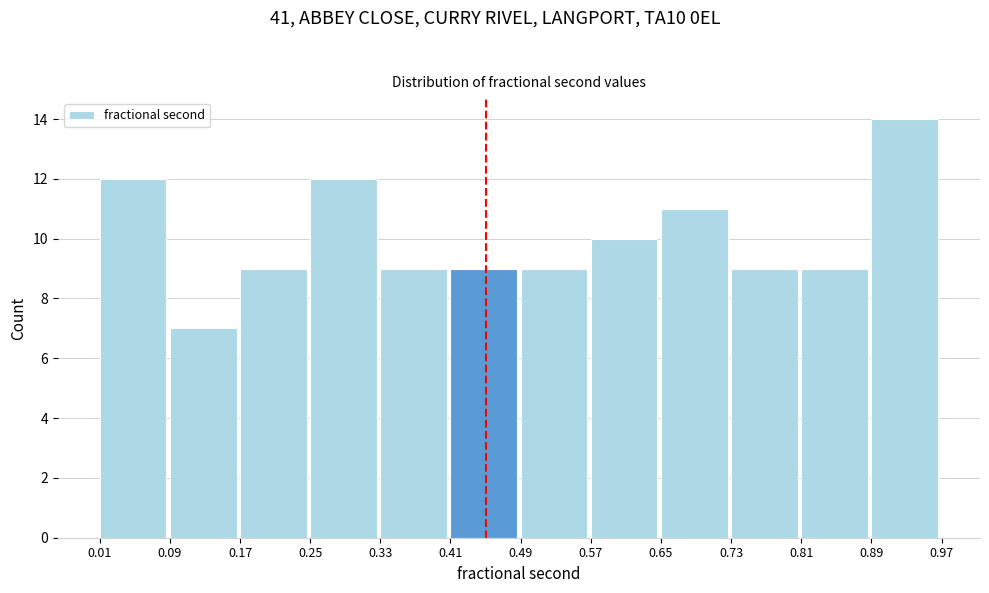

Reading left to right, list every bar in this chart as the range it spans on the x-axis followed by its height. The values are not printed on the chart, so give them approximately, as read against the axis.

0.01 to 0.09: 12
0.09 to 0.17: 7
0.17 to 0.25: 9
0.25 to 0.33: 12
0.33 to 0.41: 9
0.41 to 0.49: 9
0.49 to 0.57: 9
0.57 to 0.65: 10
0.65 to 0.73: 11
0.73 to 0.81: 9
0.81 to 0.89: 9
0.89 to 0.97: 14